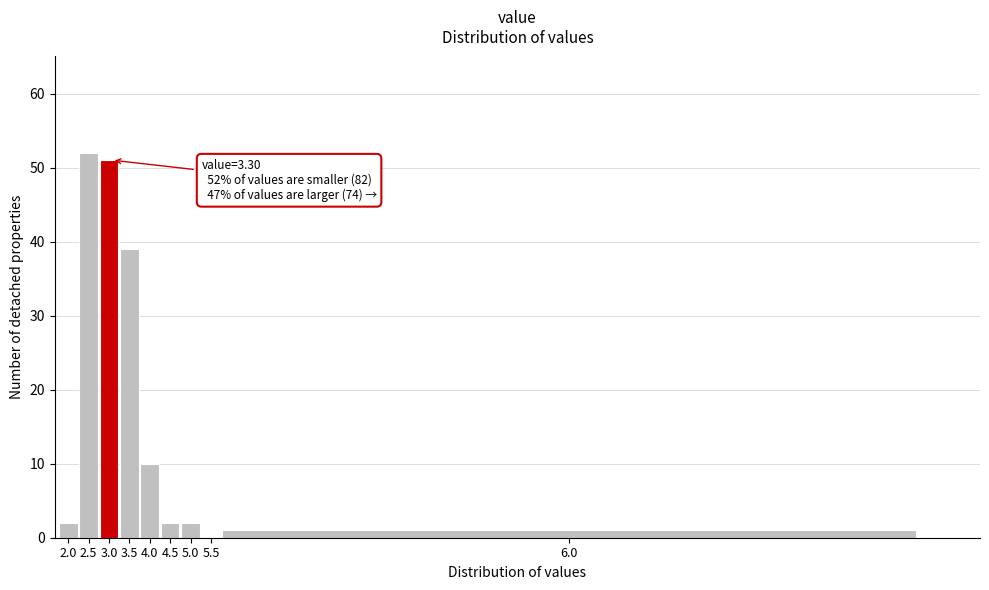

Reading left to right, extract all data points from this chart.

2.0=2	2.5=52	3.0=51	3.5=39	4.0=10	4.5=2	5.0=2	5.5=0	6.0=1